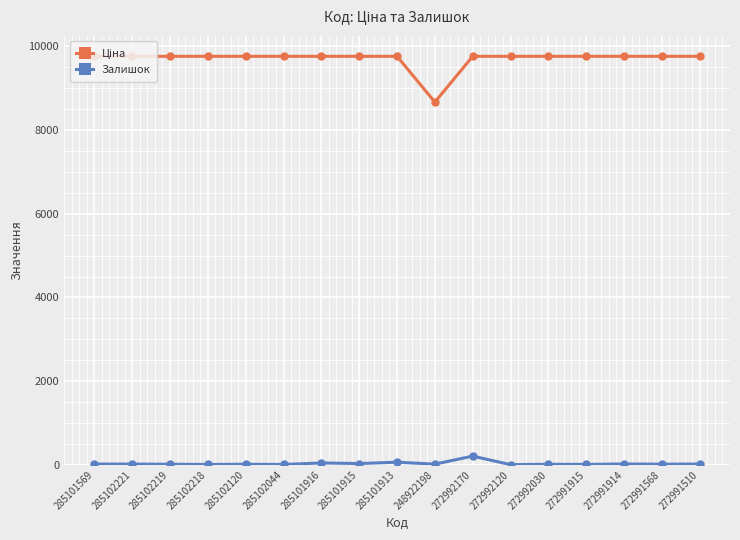

The Залишок series shows 18.0 at 285101569. True or false?

True